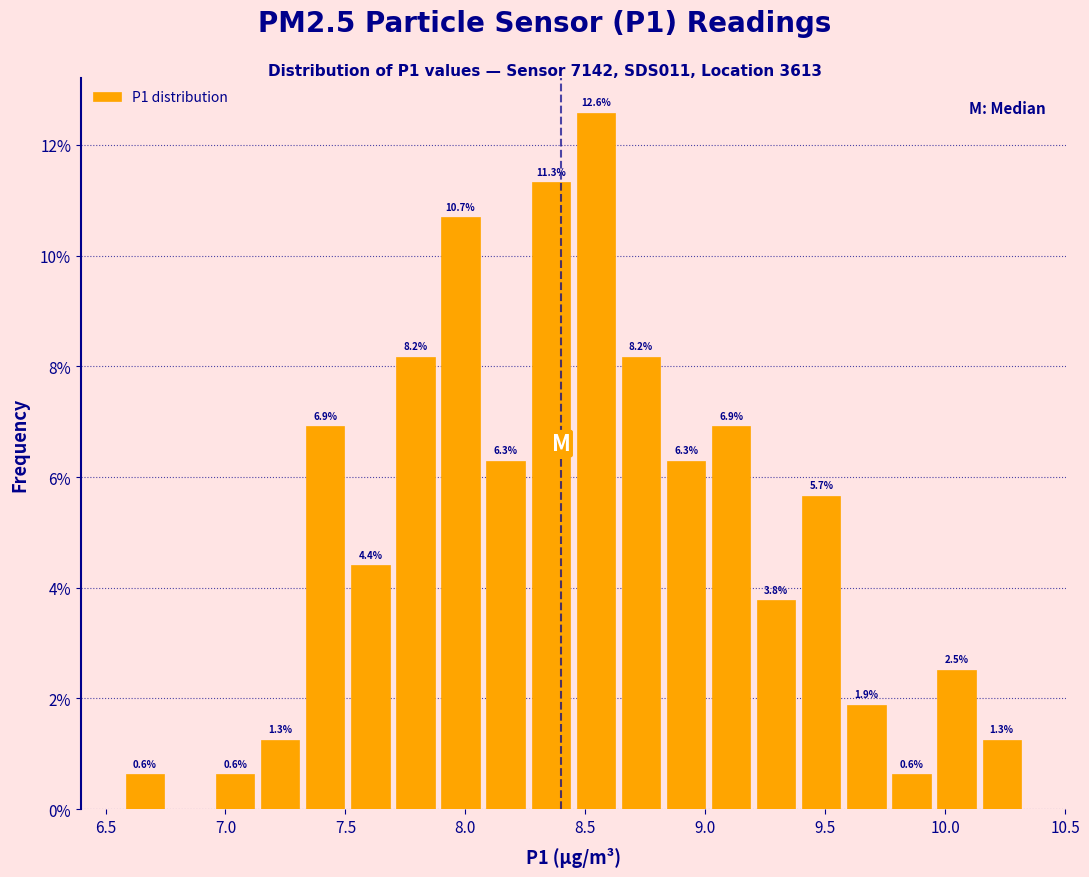

Read against the x-axis, roughly where is the centre of the tallest bar?

8.55